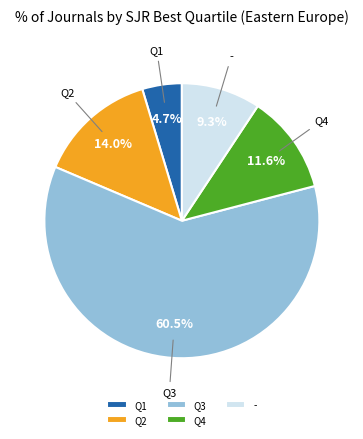

To the nearest percent, what is the difference between the Q4 and - slice percentages?

2%